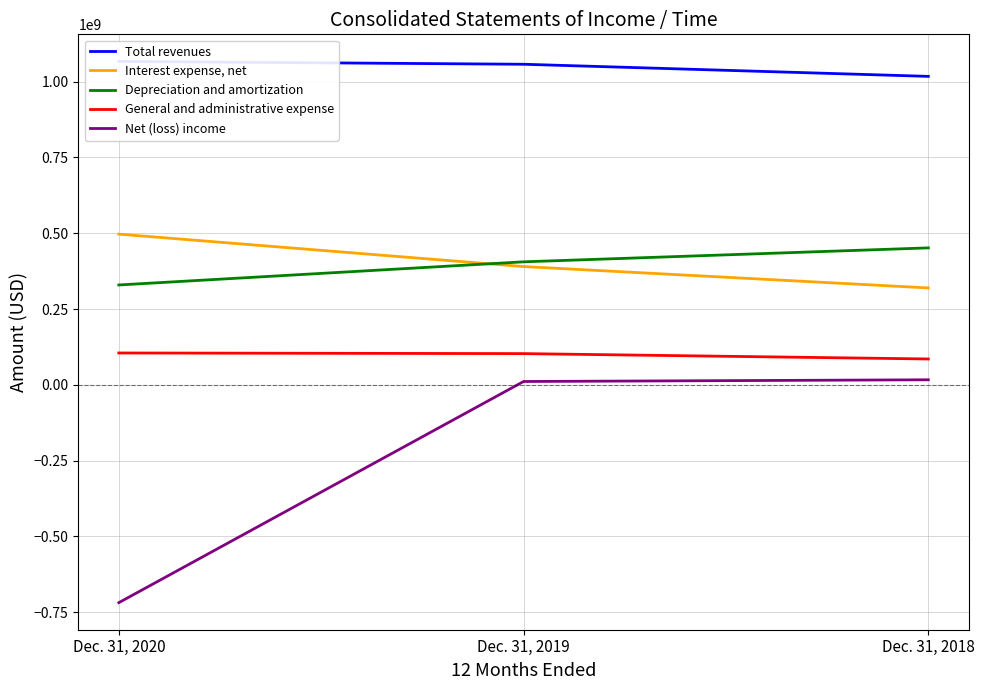

Which series has the widest spread of values?

Net (loss) income